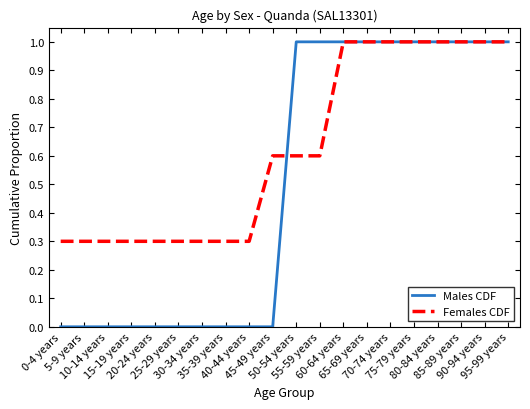

The Females CDF series shows 0.3 at 30-34 years. True or false?

True